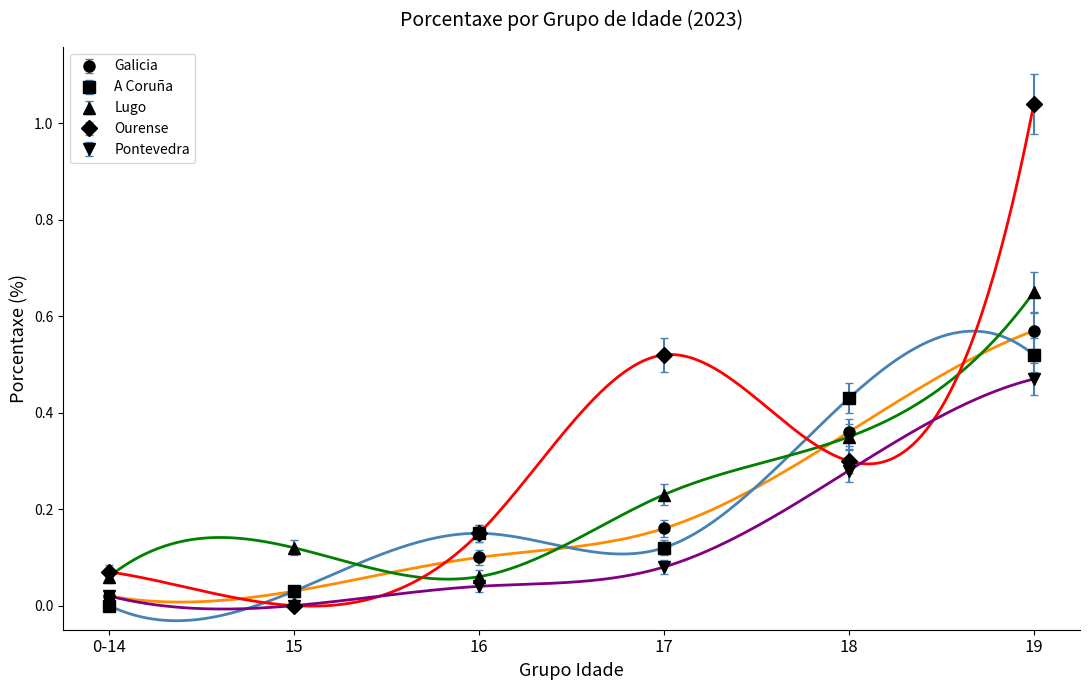

The value of Ourense at 18 is 0.3. True or false?

True